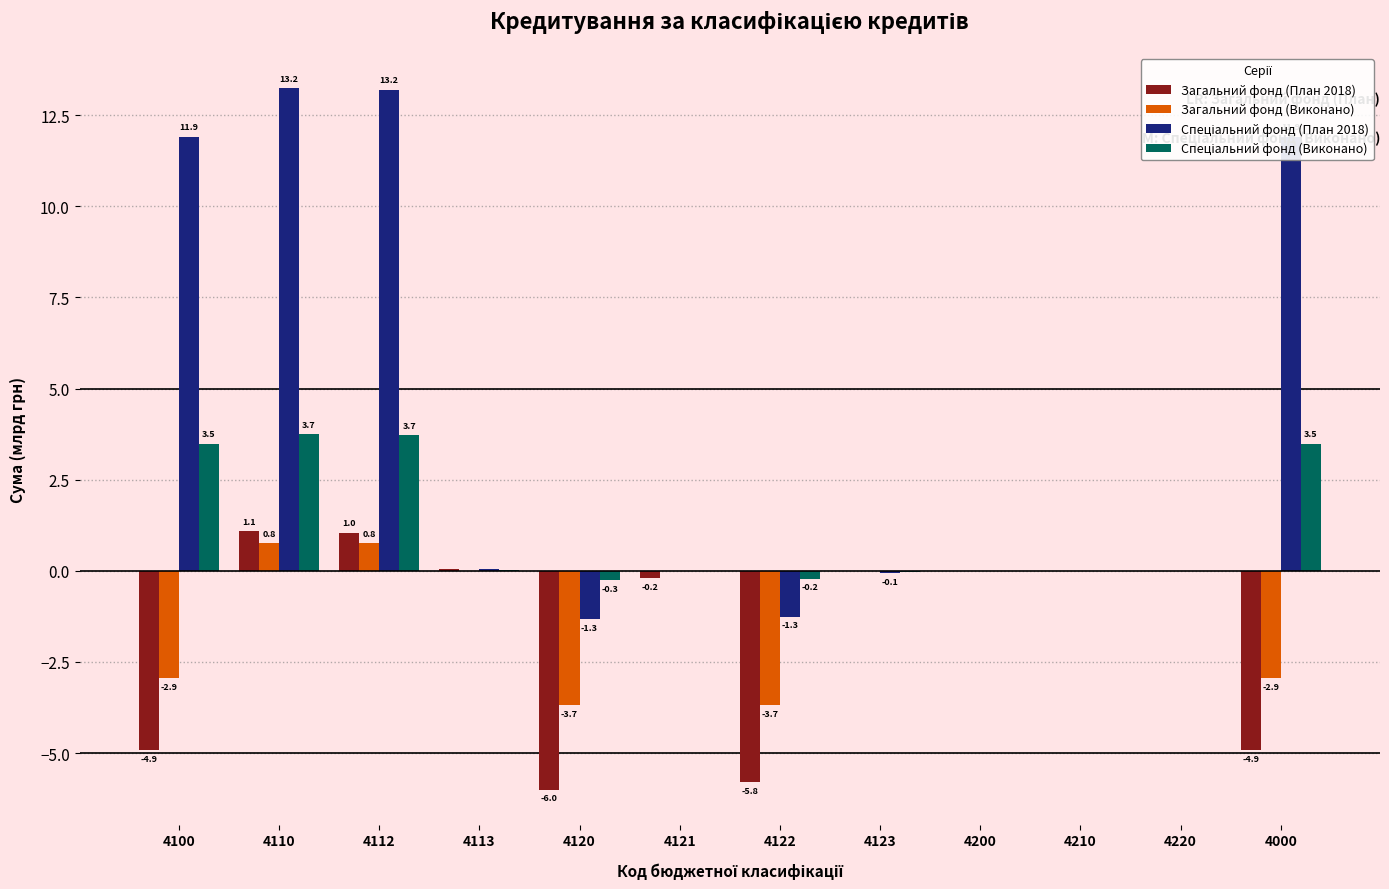

At which label is Загальний фонд (План 2018) closest to -2?

4121